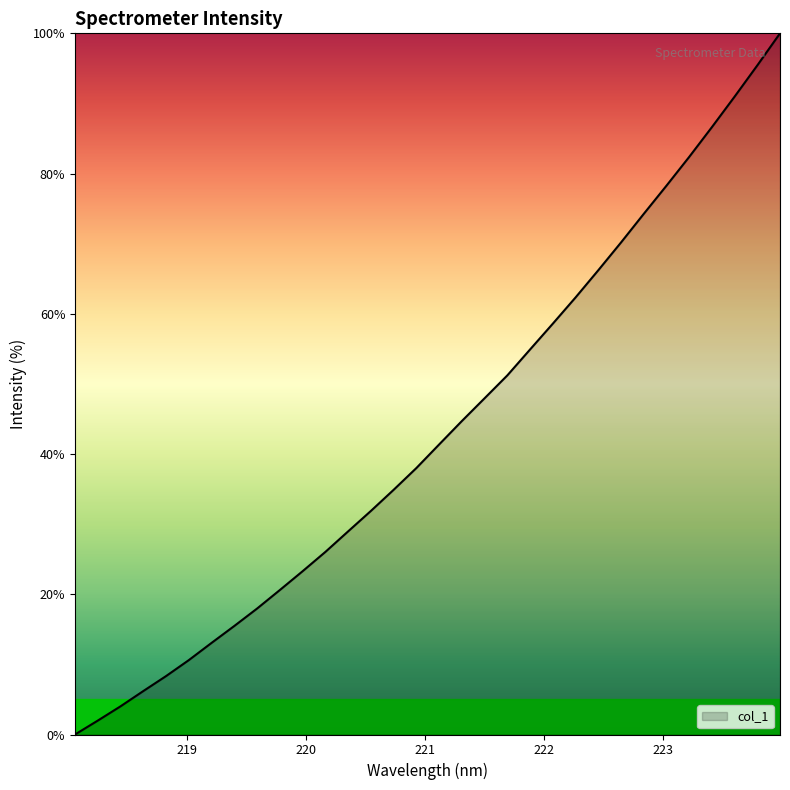

True or false: there are more than 0 points higher than both neighbors.

False